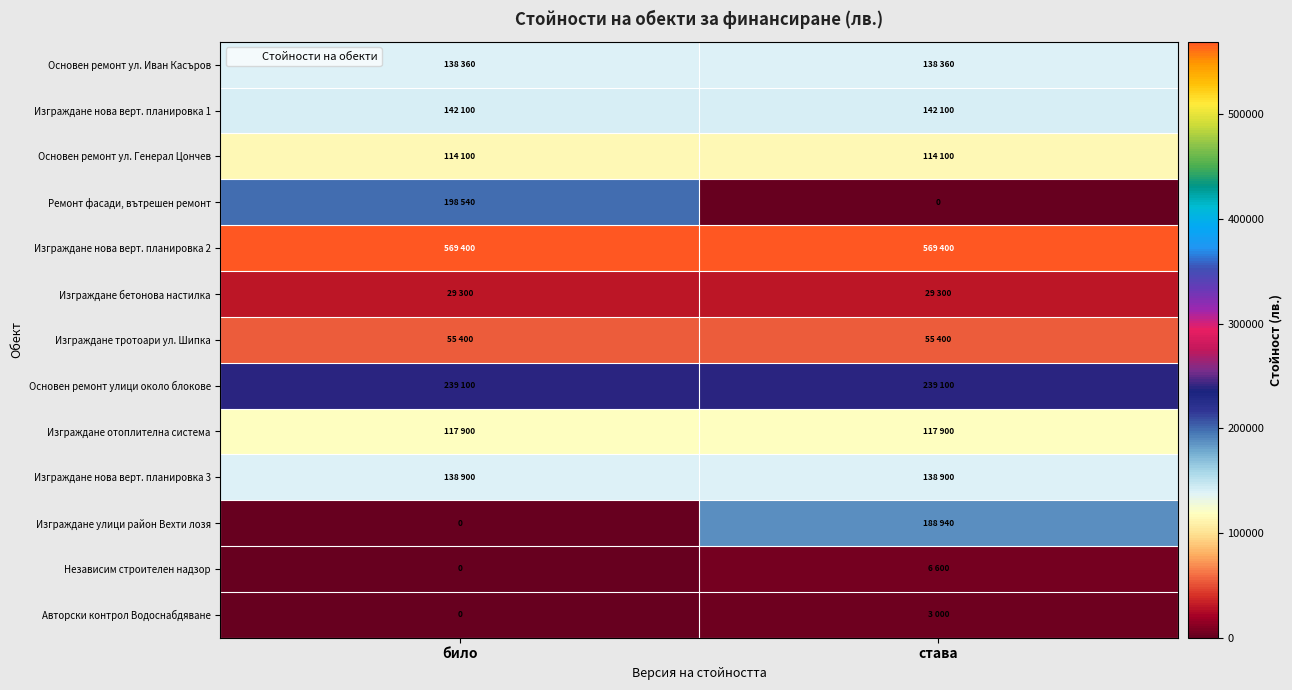

At which category is the sum across all series the highest?

било